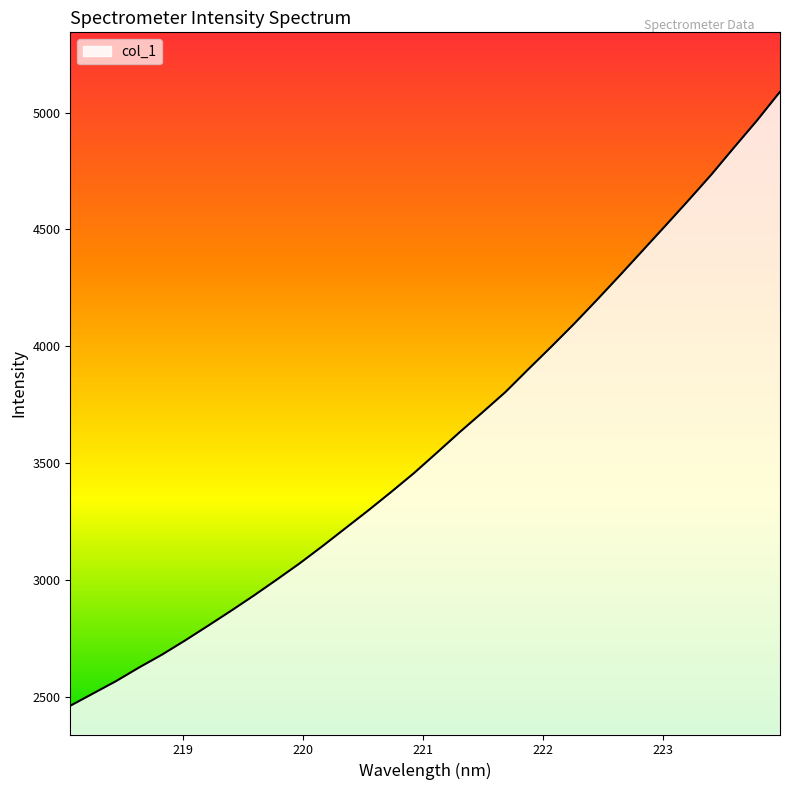

What is the difference between the maximum and minimum values?

2628.8